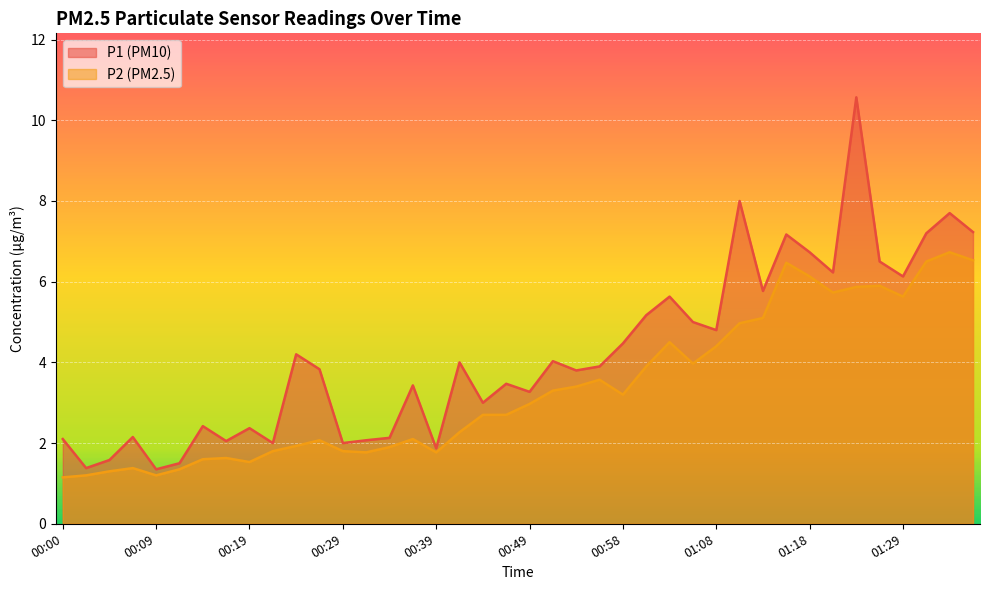

How many interior local valleys does the P1 series have?

13